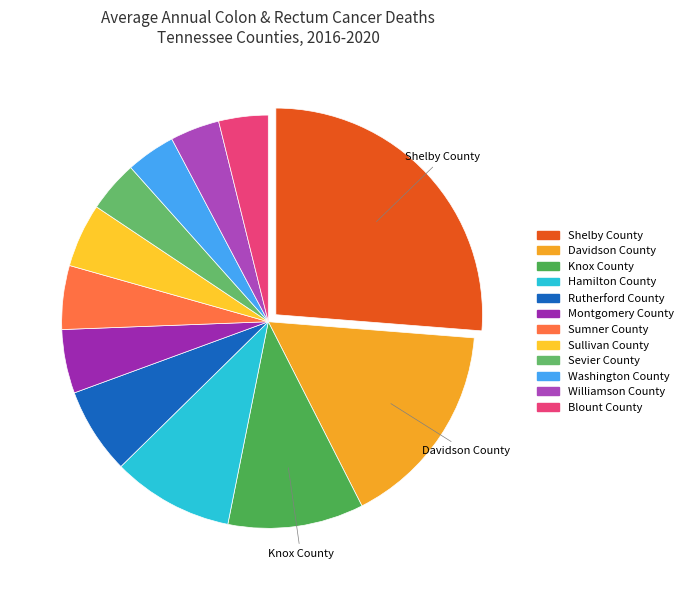

How many slices are in this pie chart?

12